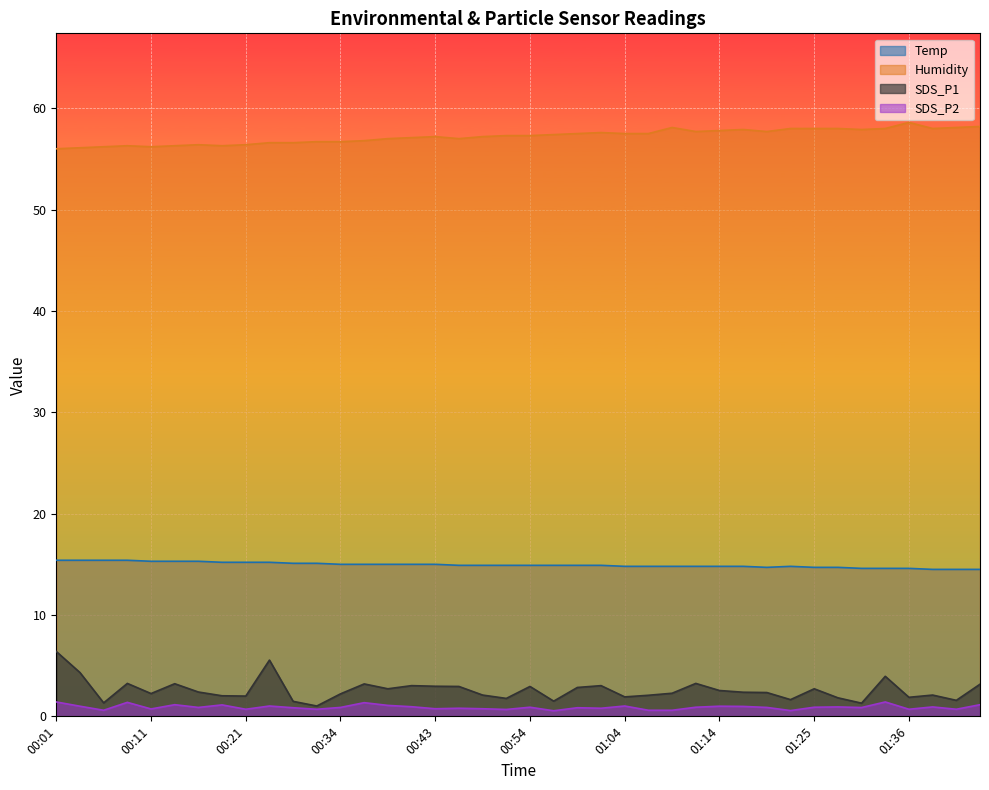

Between 01:11 and 00:49, which is larger?

00:49